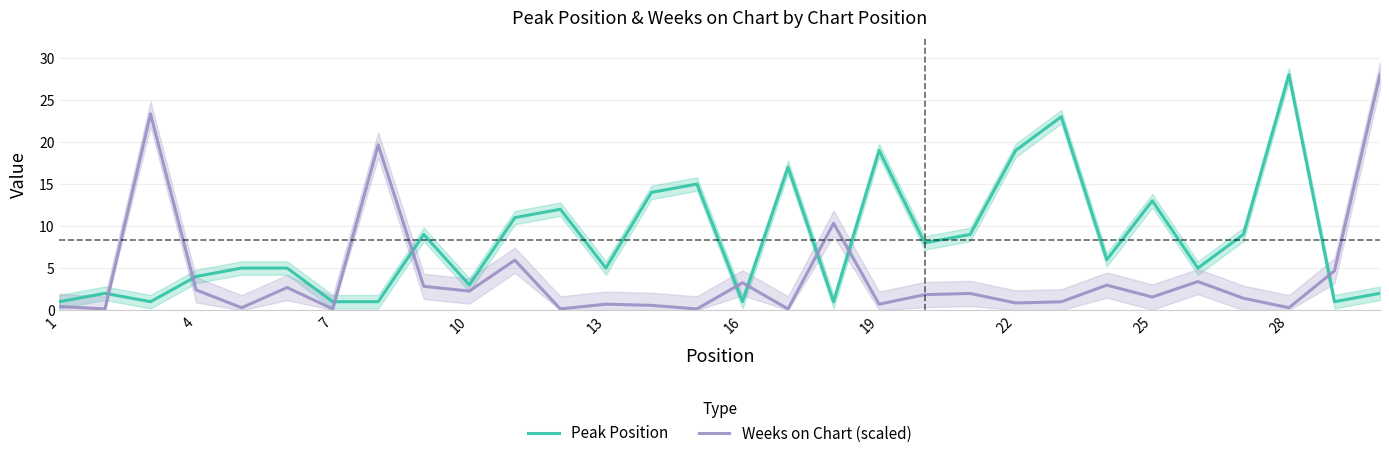

At how many categories does at least one series exceed 25?

2